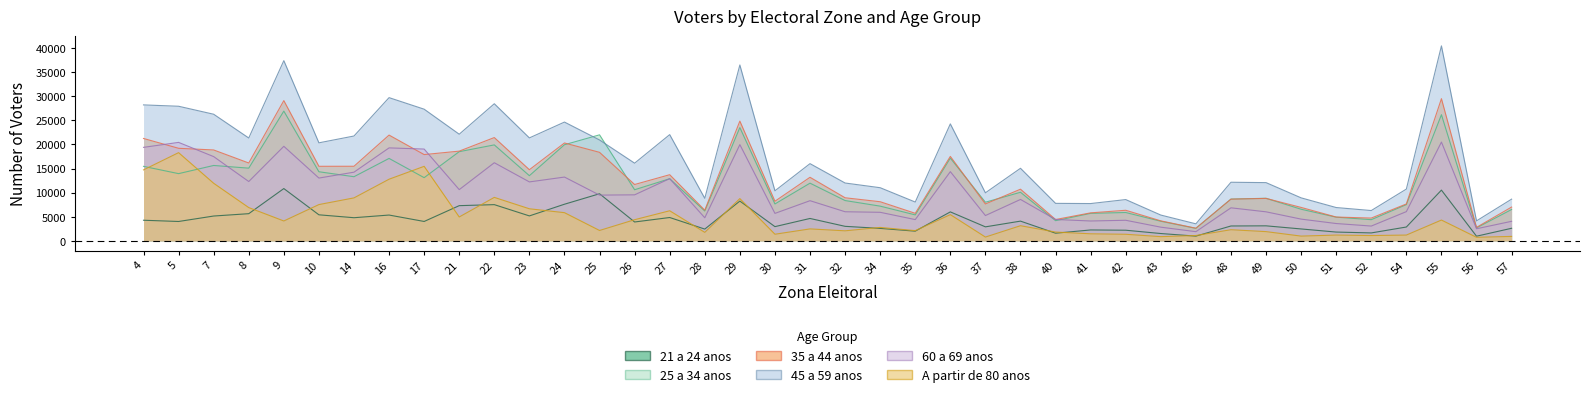

True or false: 45 a 59 anos has more than 2 points higher than both neighbors.

True